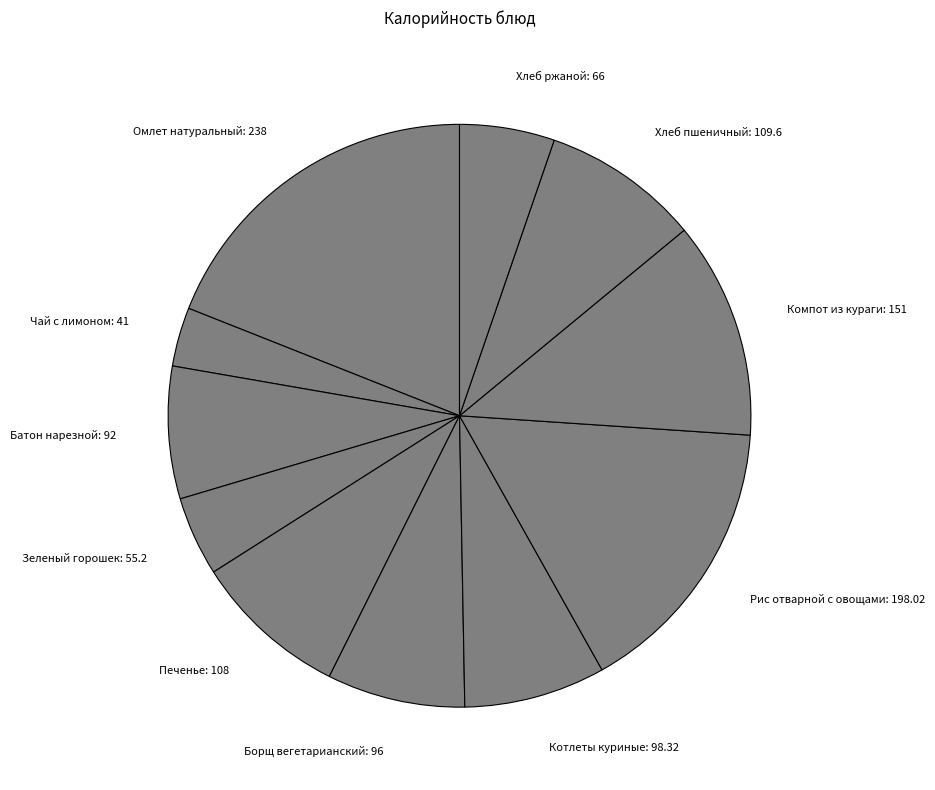

Do Омлет натуральный and Компот из кураги together represent more than half of the pie?

No